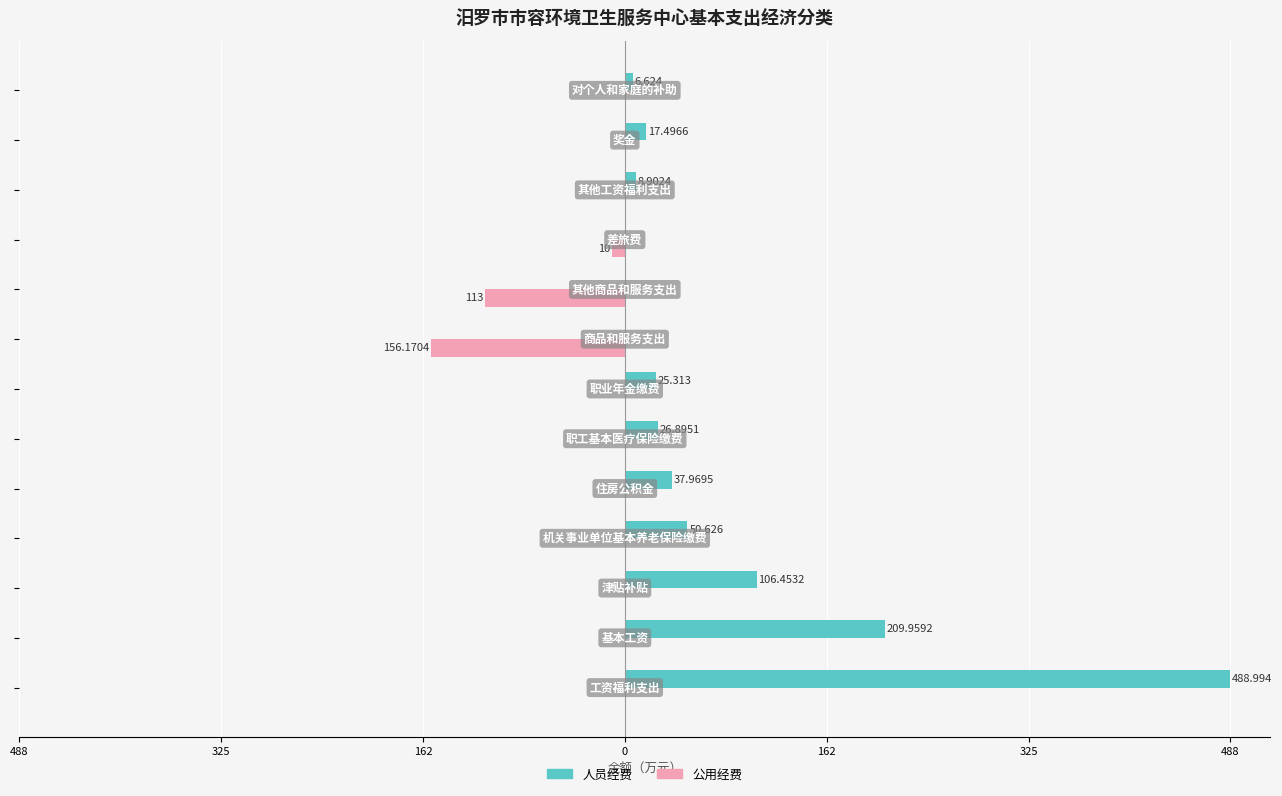

What are all the series names shown in the legend?

人员经费, 公用经费